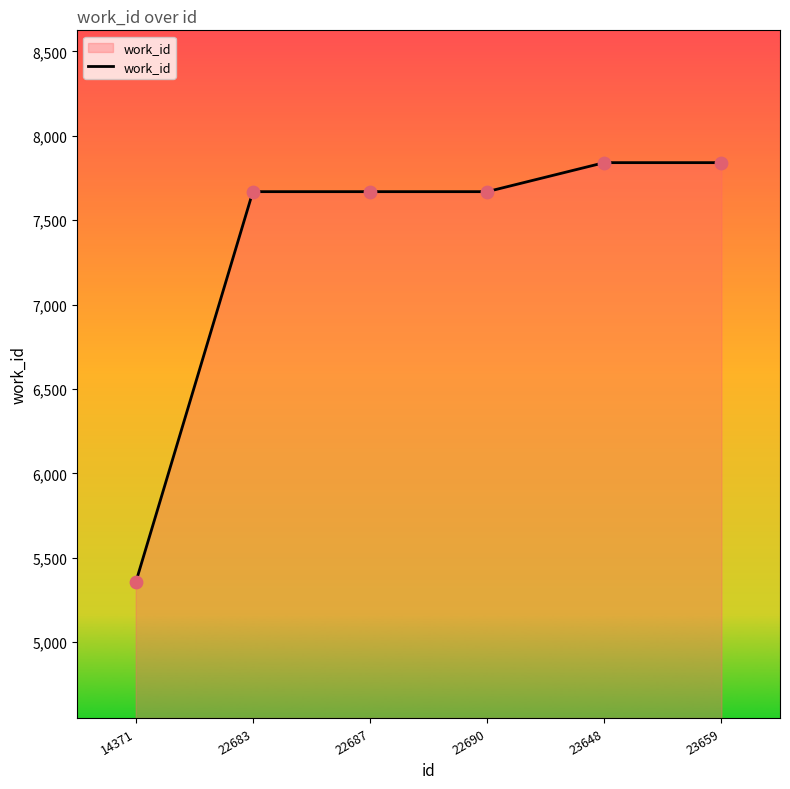

Approximately how many times larger is the value at 22683 compared to 23648?

1.0